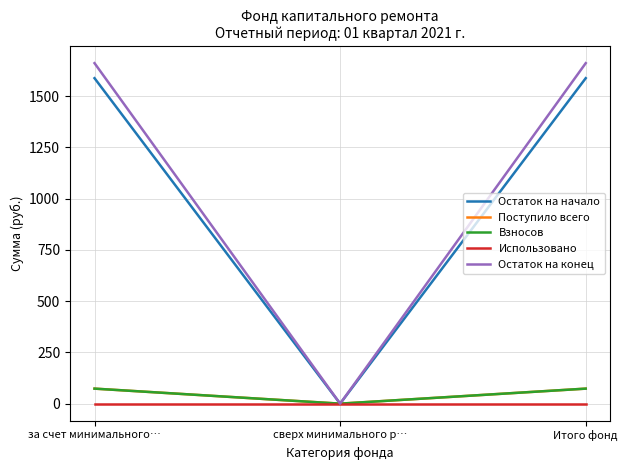

What is the label of the 3rd point from the left?

Итого фонд